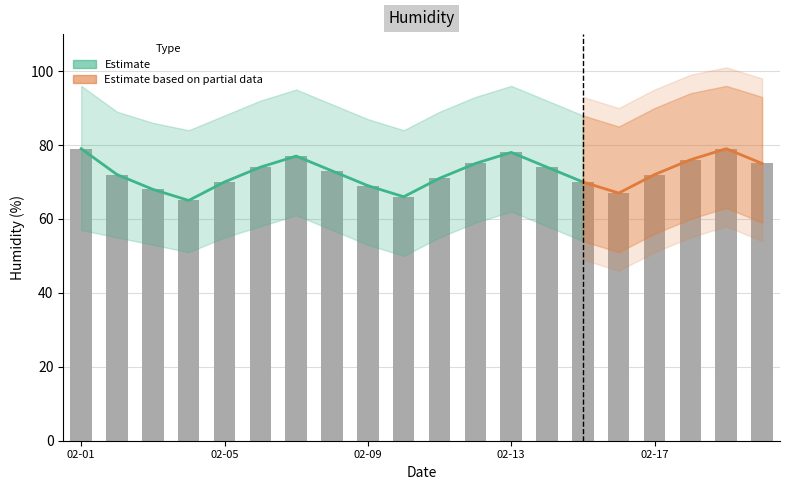

What is the difference between the humid_bar values at 2016-02-01 and 2016-02-08?

6